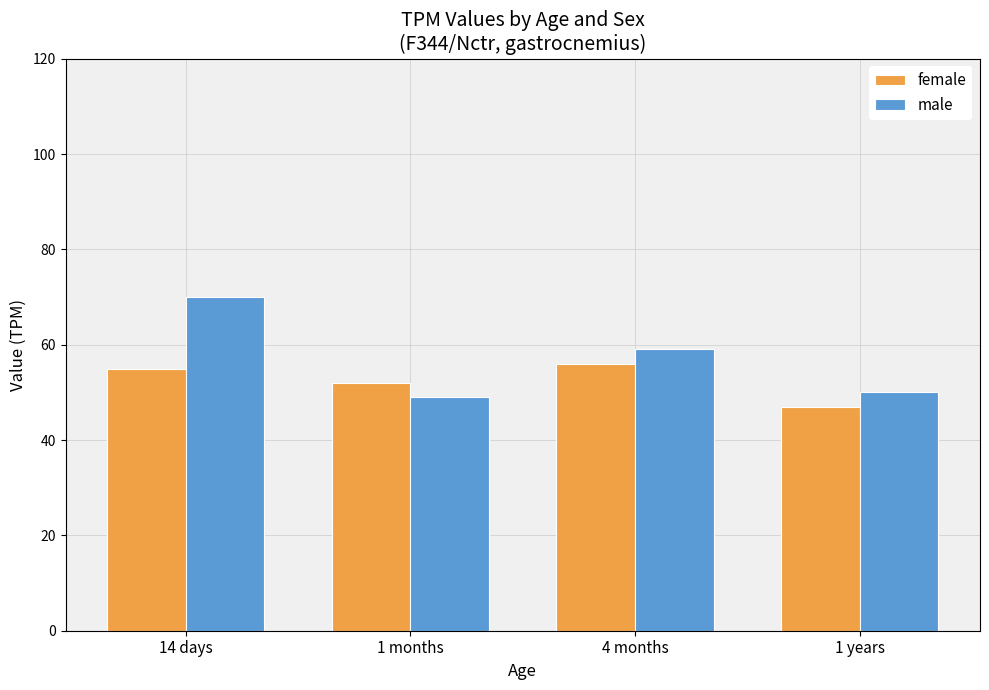

How many groups of bars are there?

4